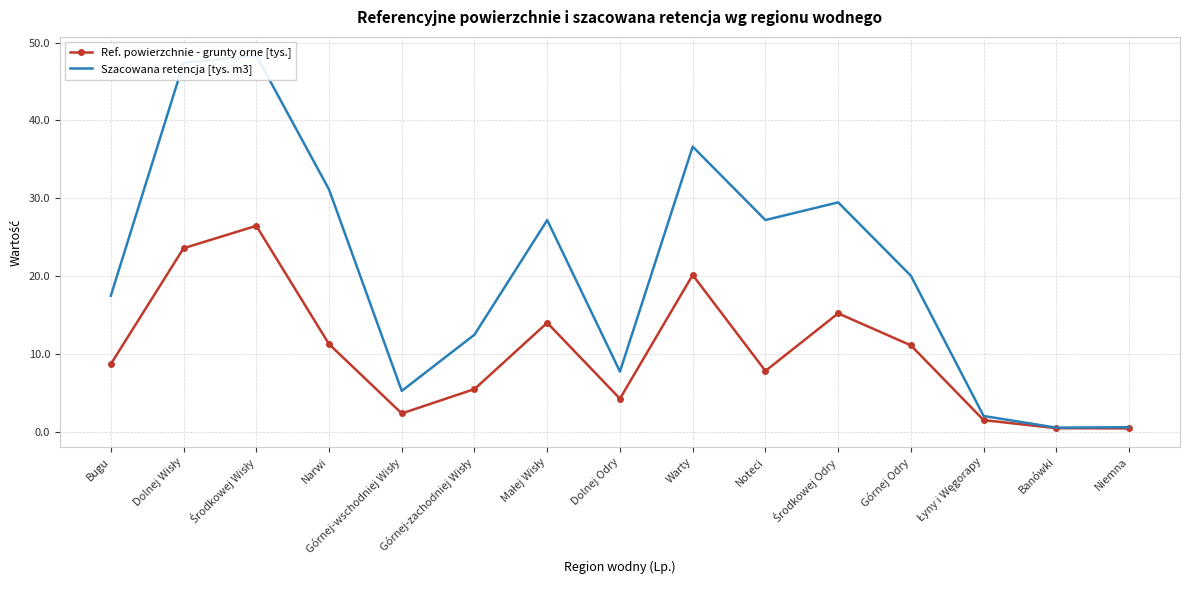

What is the total value across all series at Banówki?

1.0